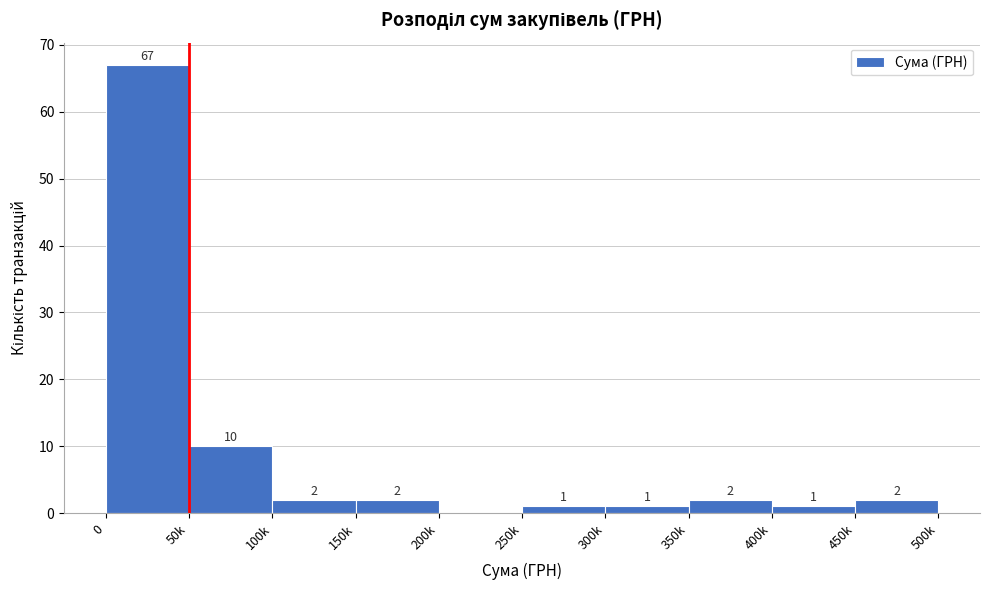

Reading left to right, extract all data points from this chart.

0=67	50k=10	100k=2	150k=2	200k=0	250k=1	300k=1	350k=2	400k=1	450k=2